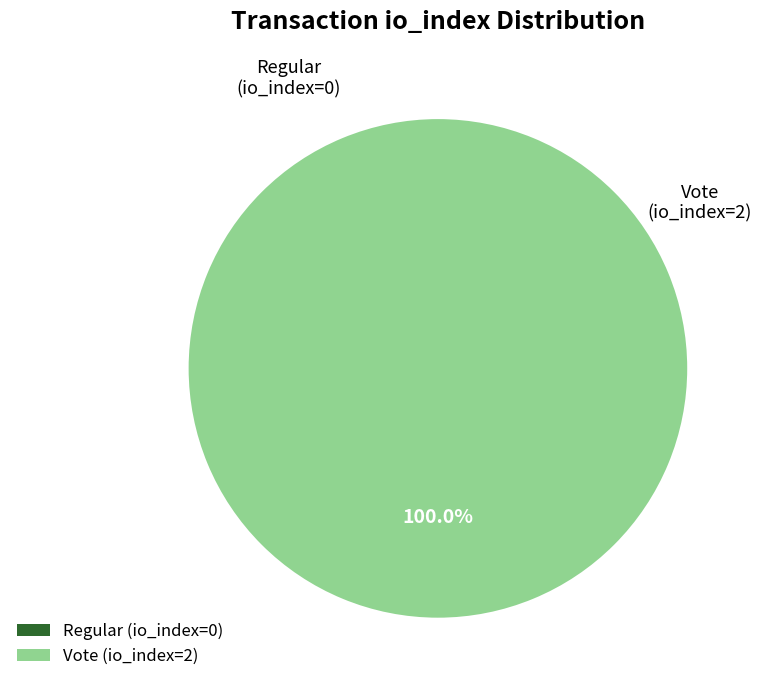

What is the largest slice in the pie chart?

Vote (io_index=2)